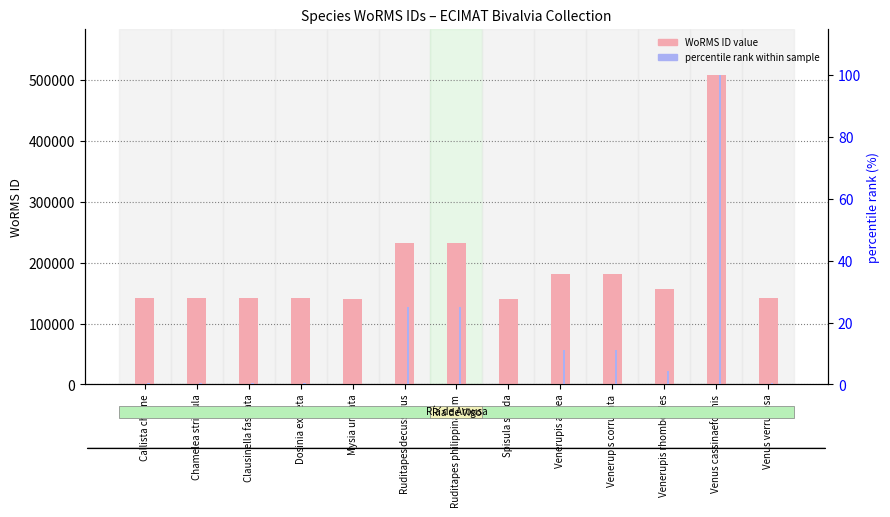

What is the label of the 3rd bar from the right?

Venerupis rhomboides